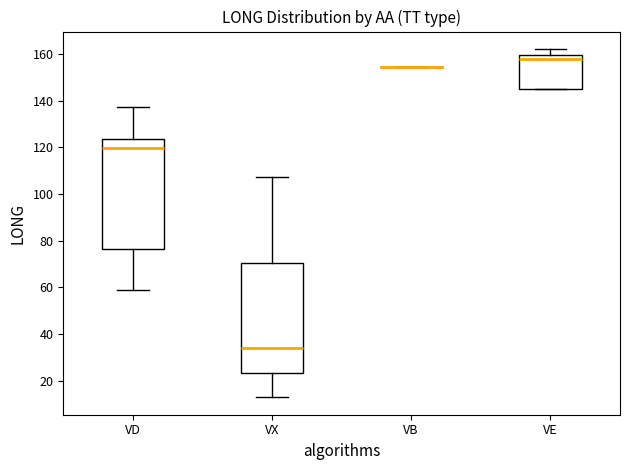

Reading left to right, read every box against the y-axis: the position of its median line, the range the box covers, and the ends of its whiskers. The values are not printed on the chart, so give them approximately, as read against the axis.

VD: median 120, box 76 to 124, whiskers 58 to 138
VX: median 34, box 24 to 70, whiskers 12 to 108
VB: box collapsed to a line at 154, whiskers 154 to 154
VE: median 158, box 144 to 160, whiskers 144 to 162